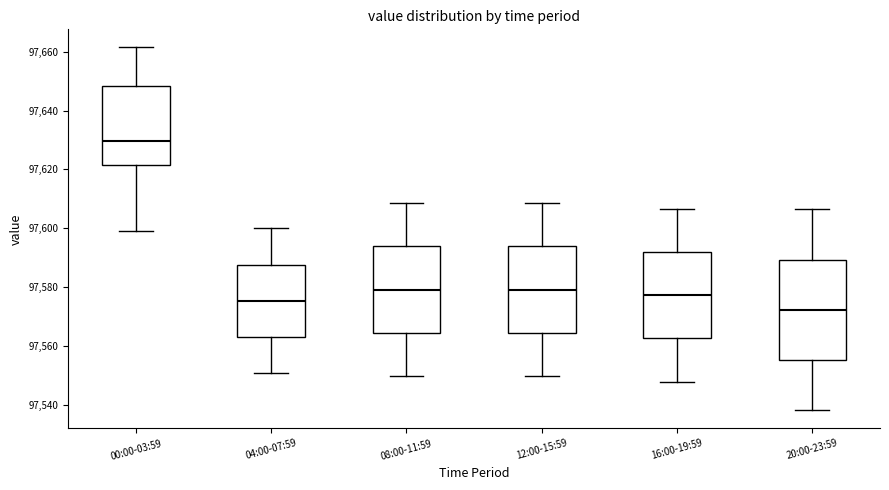

Reading left to right, read every box against the y-axis: the position of its median line, the range the box covers, and the ends of its whiskers. The values are not printed on the chart, so give them approximately, as read against the axis.

00:00-03:59: median 97630, box 97622 to 97648, whiskers 97600 to 97662
04:00-07:59: median 97576, box 97564 to 97588, whiskers 97552 to 97600
08:00-11:59: median 97580, box 97564 to 97594, whiskers 97550 to 97608
12:00-15:59: median 97580, box 97564 to 97594, whiskers 97550 to 97608
16:00-19:59: median 97578, box 97562 to 97592, whiskers 97548 to 97606
20:00-23:59: median 97572, box 97556 to 97590, whiskers 97538 to 97606